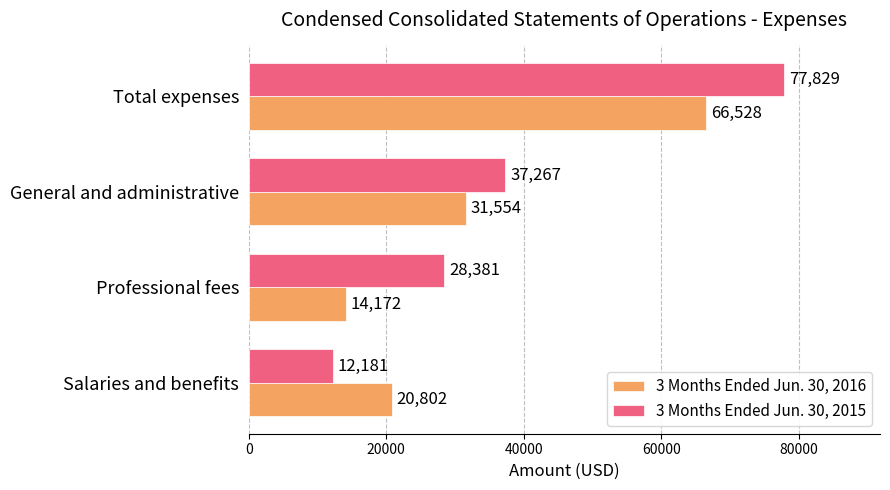

Is the value of 3 Months Ended Jun. 30, 2015 at Total expenses greater than the value of 3 Months Ended Jun. 30, 2016 at General and administrative?

Yes